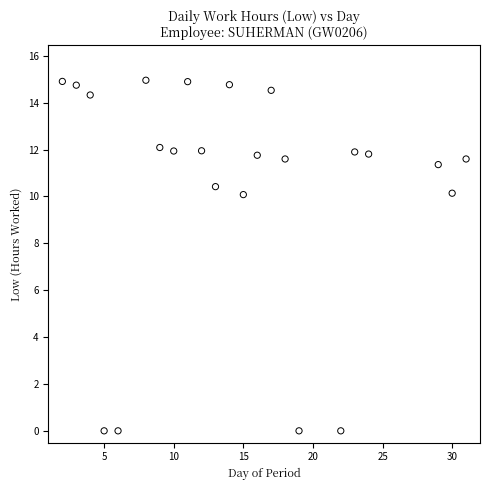

What is the range of Y values (max minus min)?

15.0